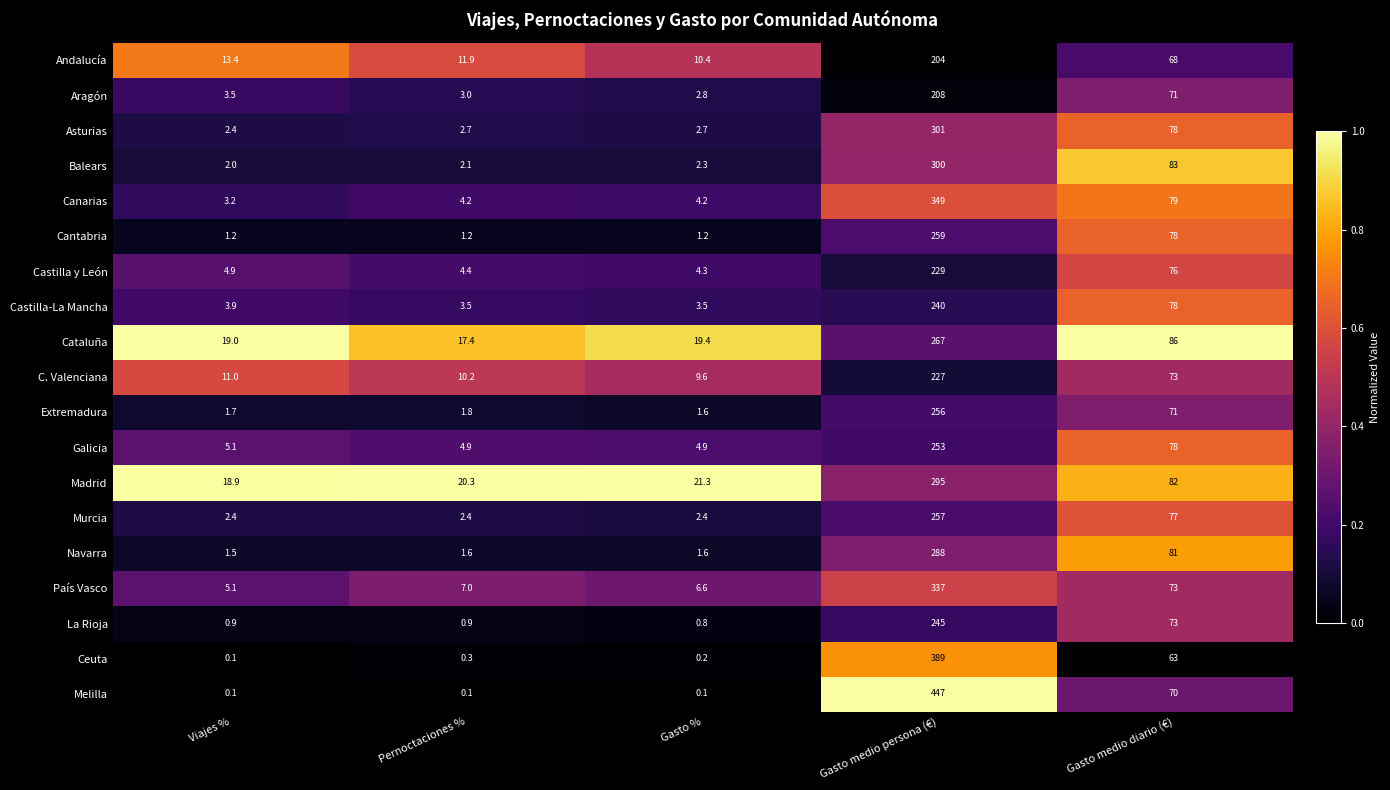

What is the difference between the highest and lowest values at Gasto medio diario (€)?

23.0